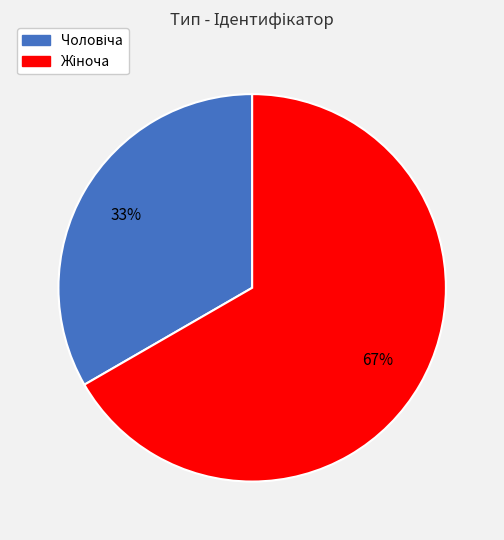

Is there a majority slice in this chart?

Yes